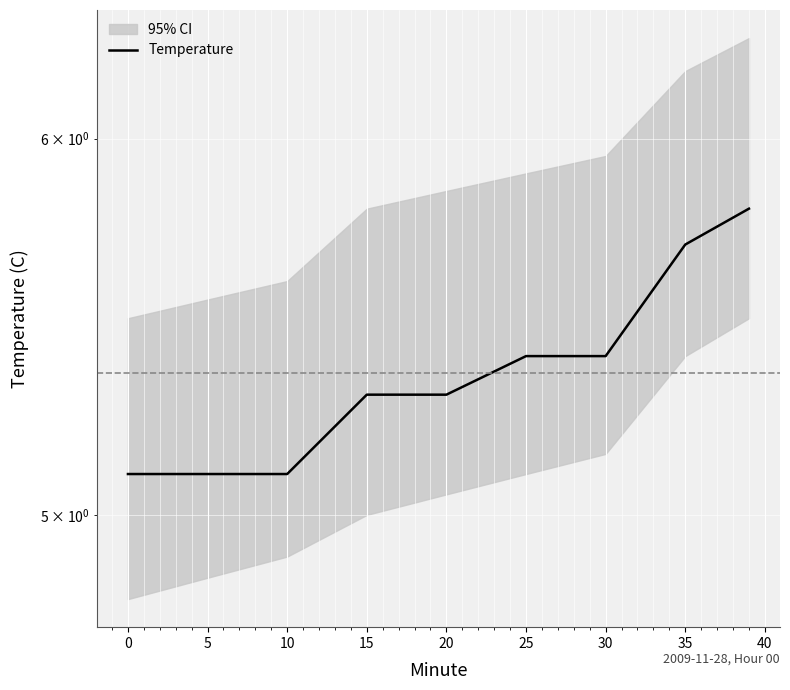

Reading left to right, what are all the values shown in this chart?

5.1	5.1	5.1	5.3	5.3	5.4	5.4	5.7	5.8